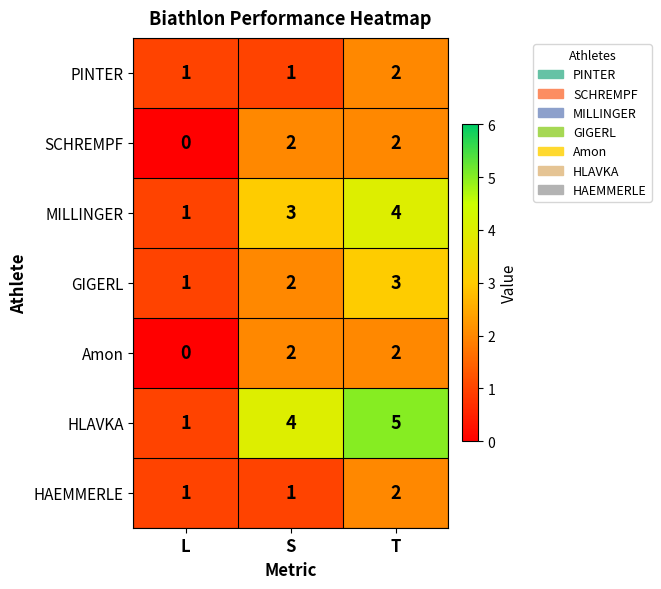

The HAEMMERLE series shows 1 at S. True or false?

True